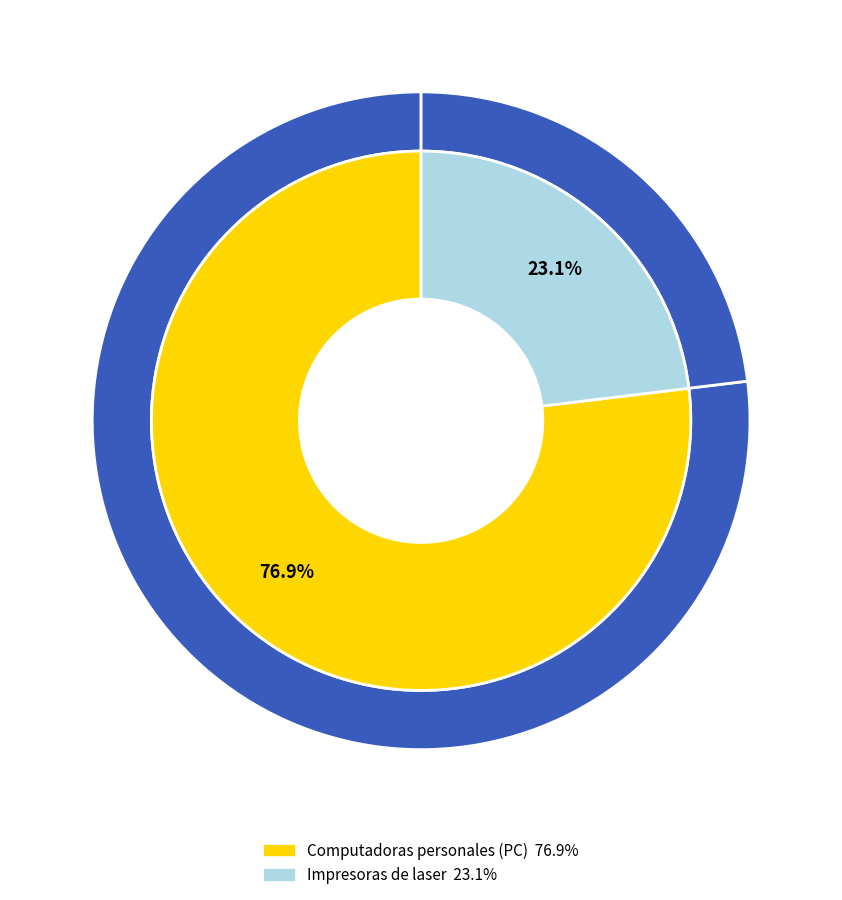

How many segments does this pie chart have?

2